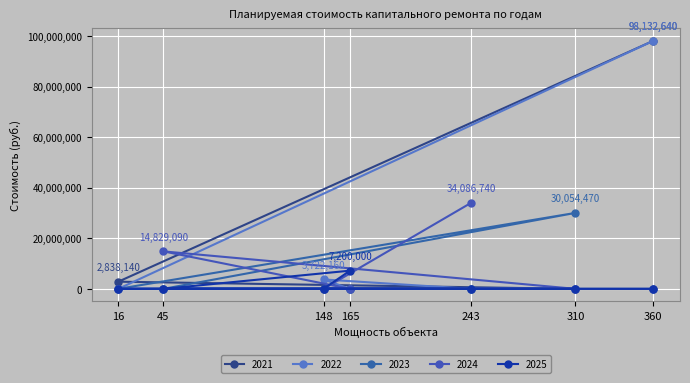

Reading left to right, what are all the values shown in this chart?

2021: 16=2838140	45=0	148=0	165=0	243=0	310=0	360=98132640
2022: 16=0	45=0	148=3722160	165=0	243=0	310=0	360=98132640
2023: 16=0	45=0	148=0	165=0	243=0	310=30054470	360=0
2024: 16=0	45=14829090	148=0	165=0	243=34086740	310=0	360=0
2025: 16=0	45=0	148=0	165=7200000	243=0	310=0	360=0